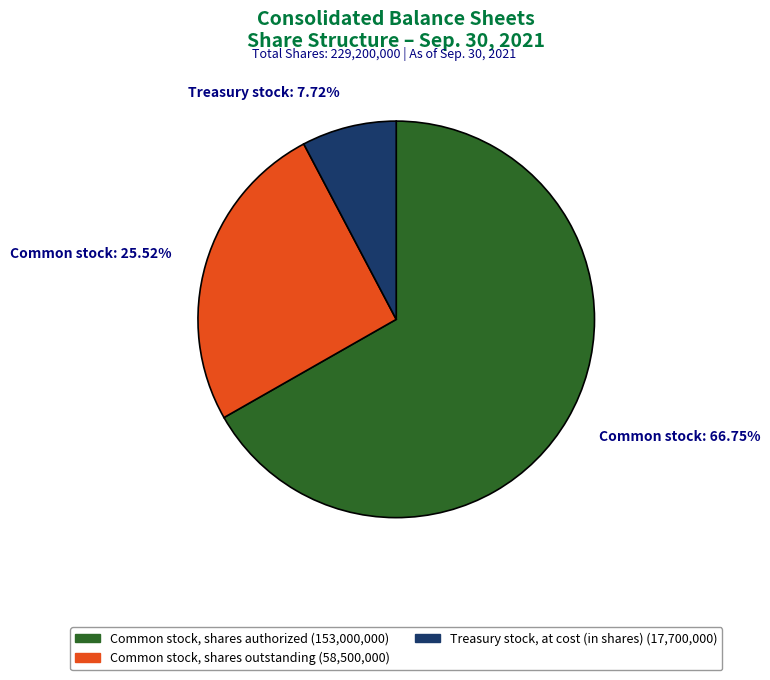

How many slices are in this pie chart?

3